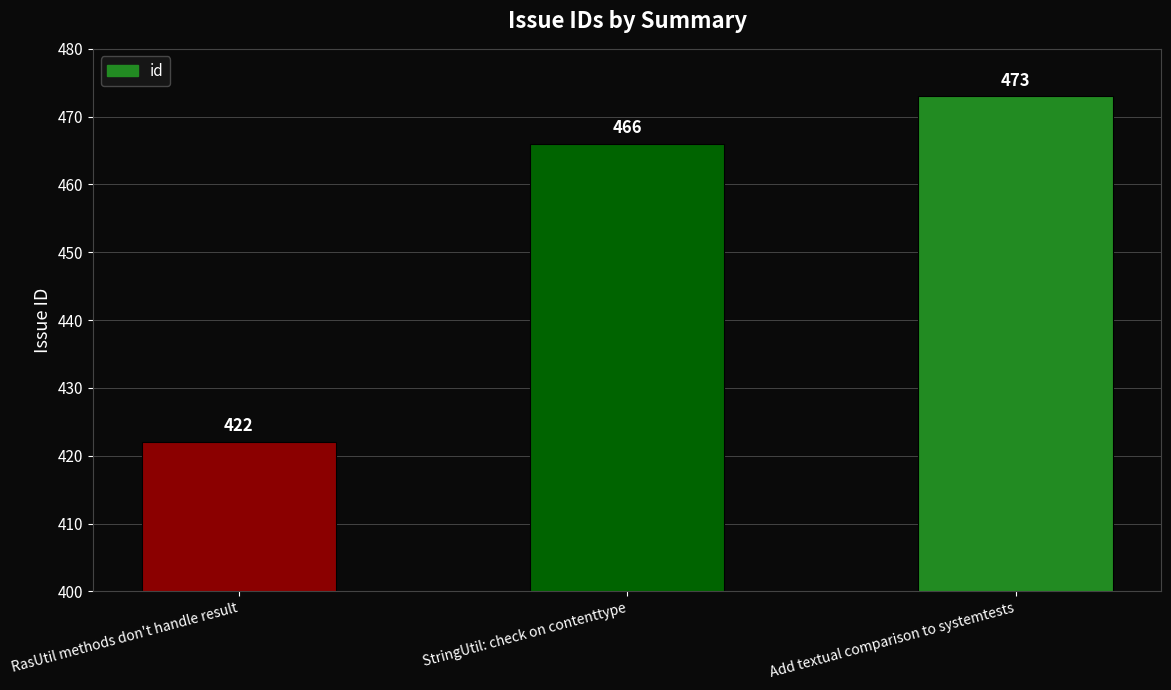

At which label is the value closest to 447?

StringUtil: check on contenttype